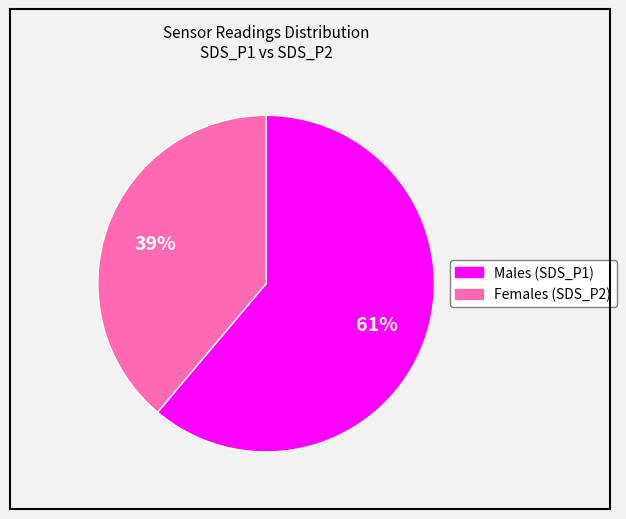

Is there a majority slice in this chart?

Yes